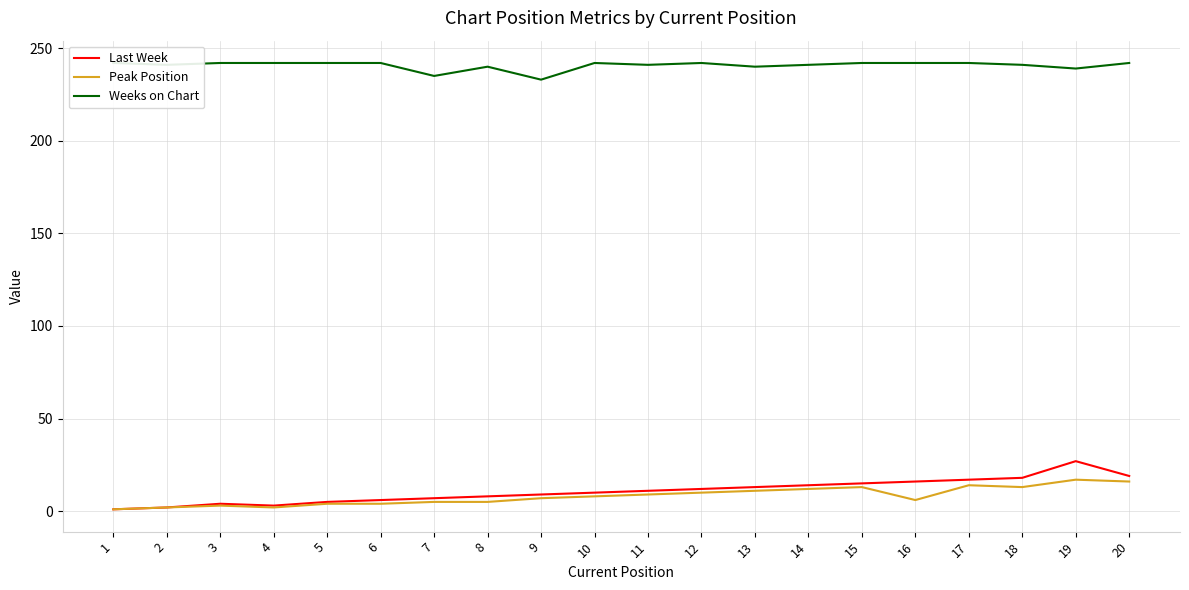

Reading left to right, extract all data points from this chart.

Last Week: 1	2	4	3	5	6	7	8	9	10	11	12	13	14	15	16	17	18	27	19
Peak Position: 1	2	3	2	4	4	5	5	7	8	9	10	11	12	13	6	14	13	17	16
Weeks on Chart: 242	241	242	242	242	242	235	240	233	242	241	242	240	241	242	242	242	241	239	242